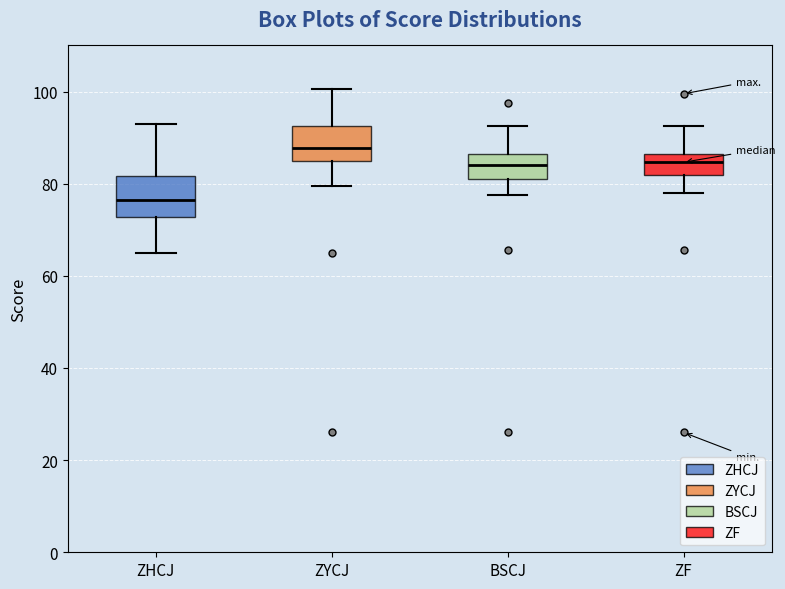

Reading left to right, read every box against the y-axis: the position of its median line, the range the box covers, and the ends of its whiskers. The values are not printed on the chart, so give them approximately, as read against the axis.

ZHCJ: median 76, box 72 to 82, whiskers 66 to 94
ZYCJ: median 88, box 84 to 92, whiskers 80 to 100
BSCJ: median 84, box 82 to 86, whiskers 78 to 92
ZF: median 84, box 82 to 86, whiskers 78 to 92